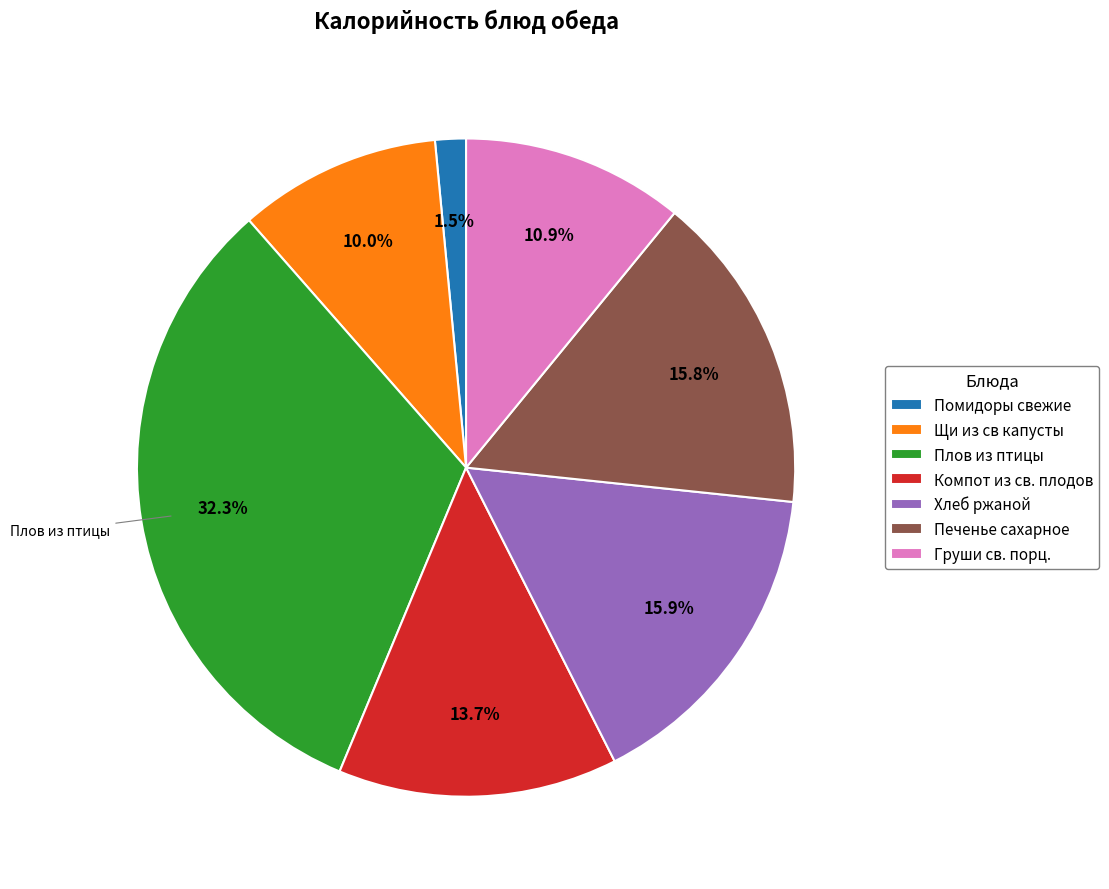

To the nearest percent, what is the difference between the Печенье сахарное and Компот из св. плодов slice percentages?

2%